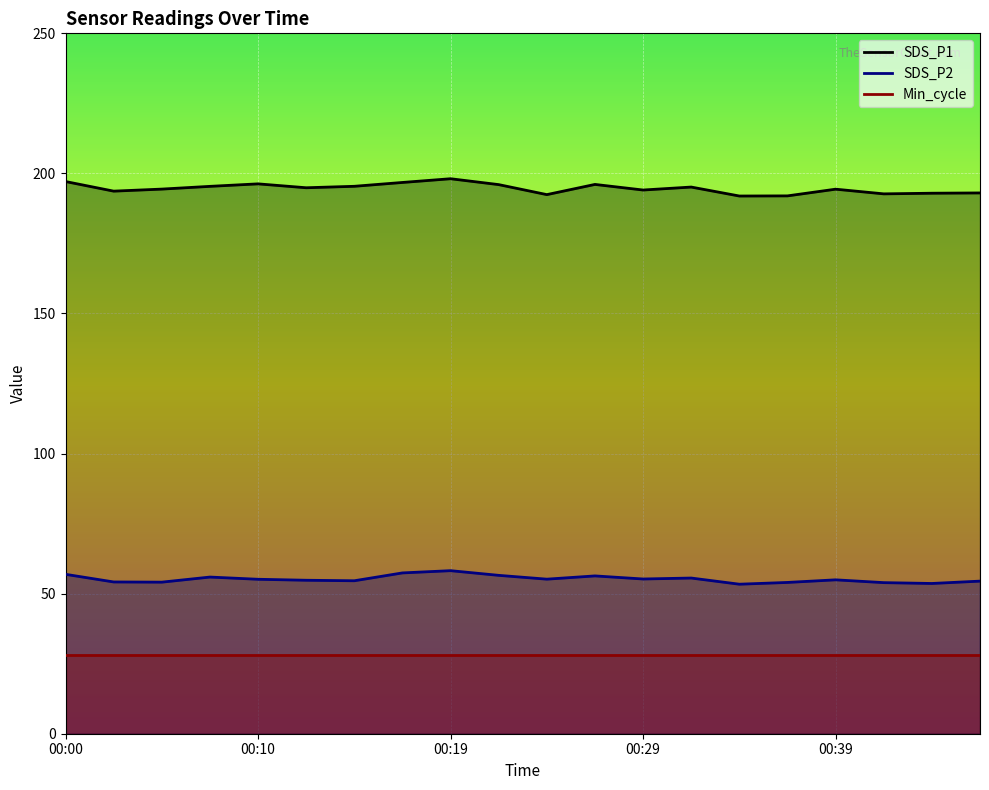

What are all the series names shown in the legend?

SDS_P1, SDS_P2, Min_cycle